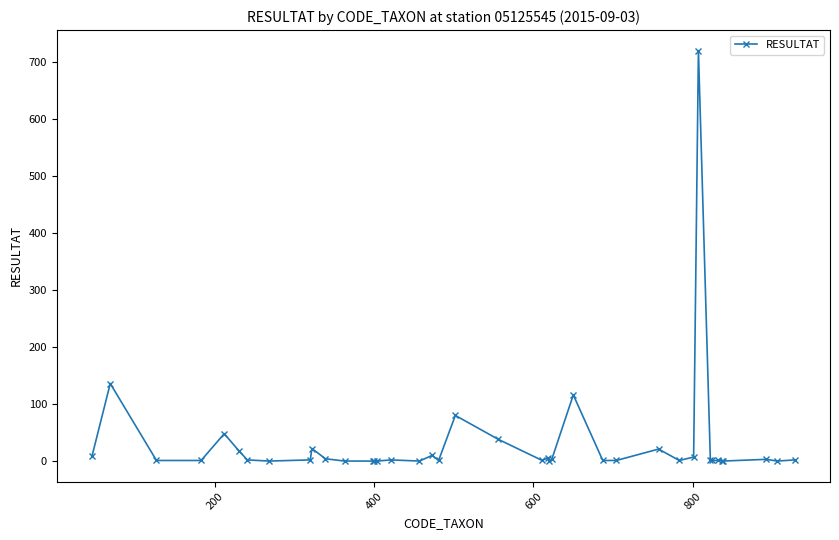

How many series are shown in this chart?

1